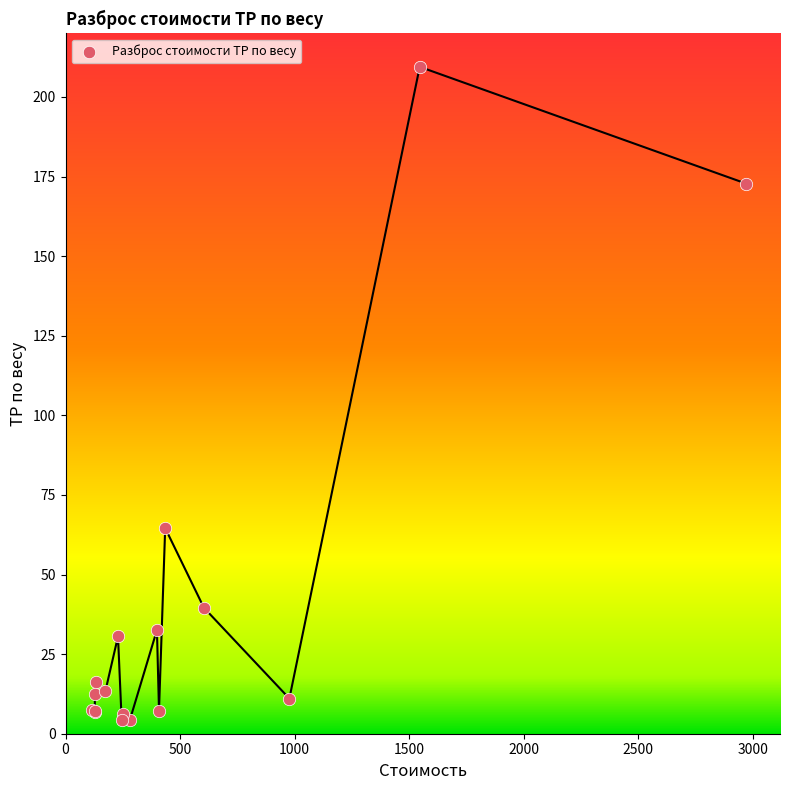

What Y value in the scatter plot is closest to 106?

64.6